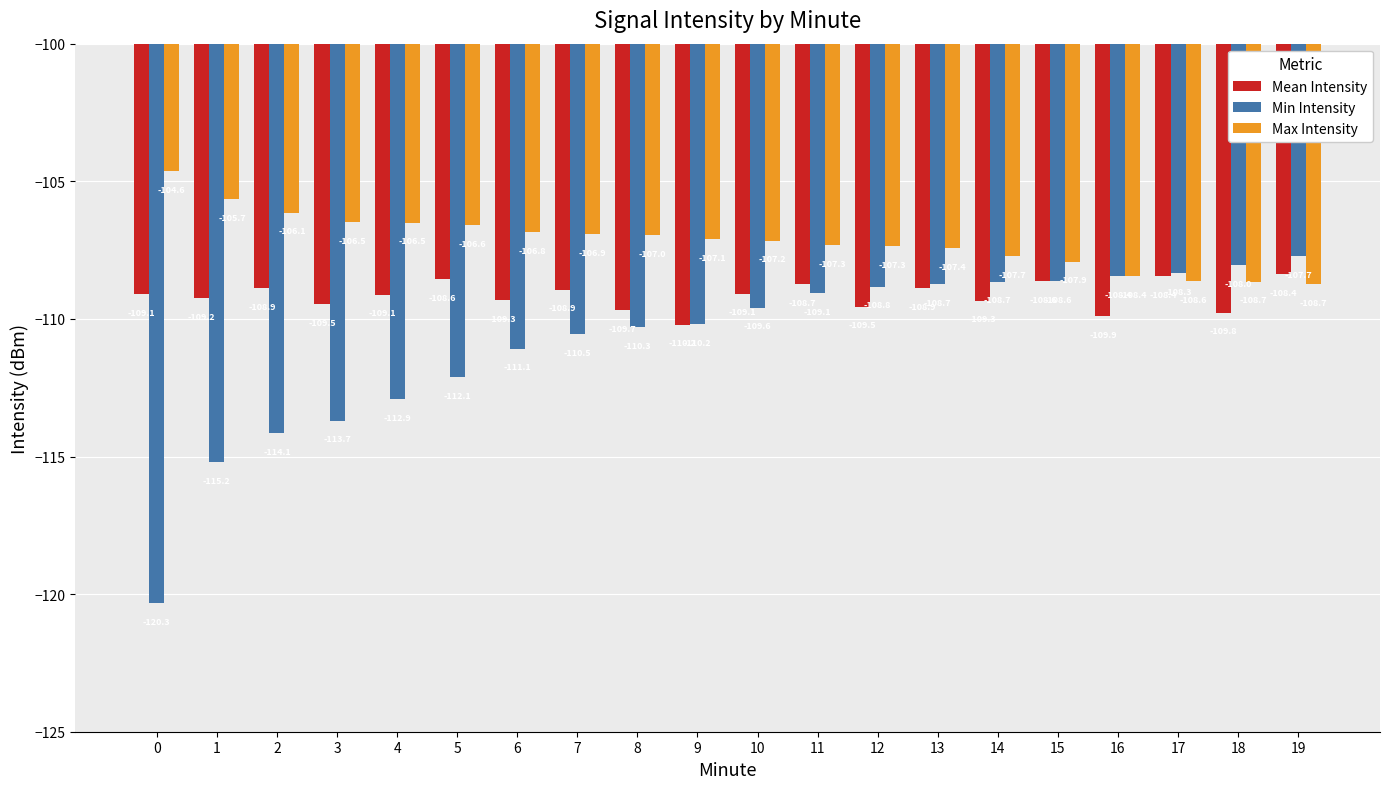

What is the average value of the Min Intensity series?

-110.8